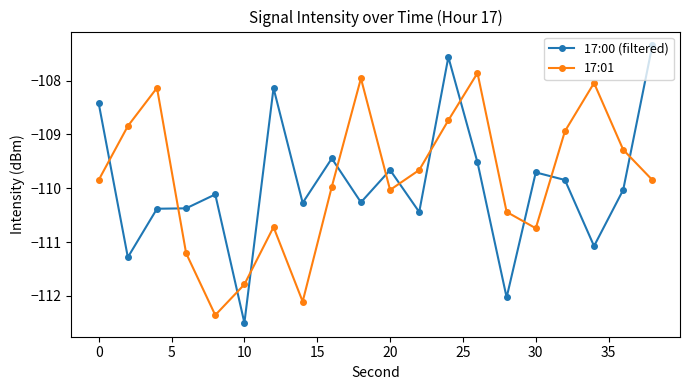

At how many categories does at least one series exceed -111?

19